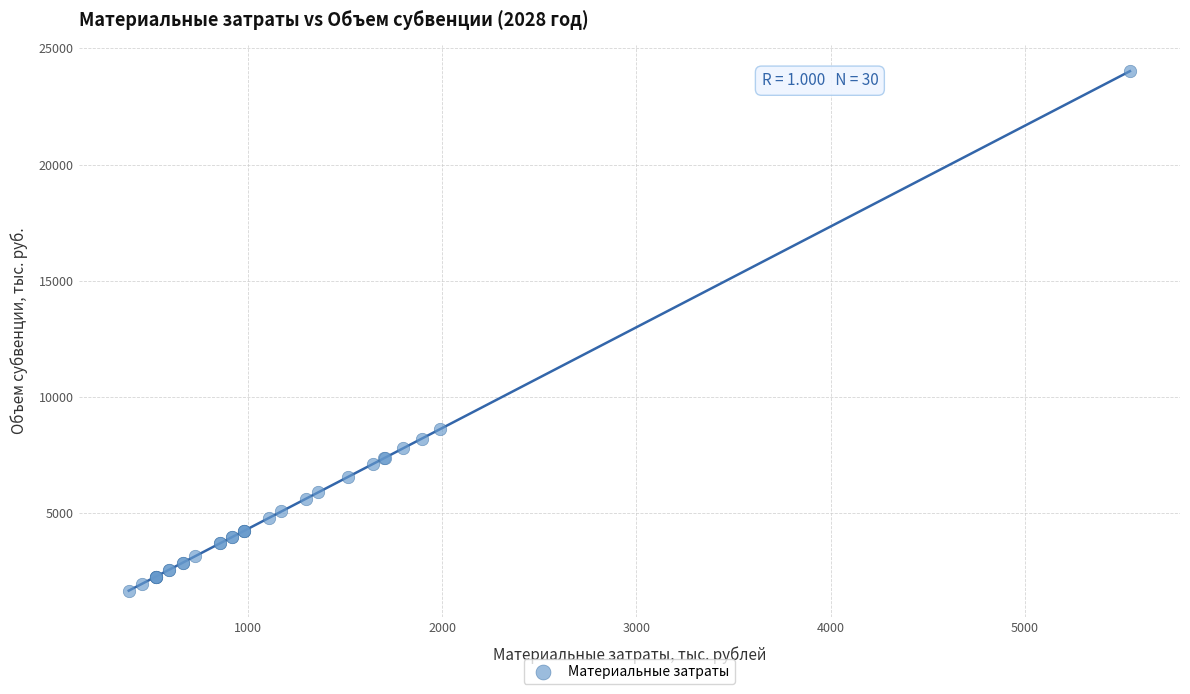

What Y value in the scatter plot is closest to 12841?

8623.1